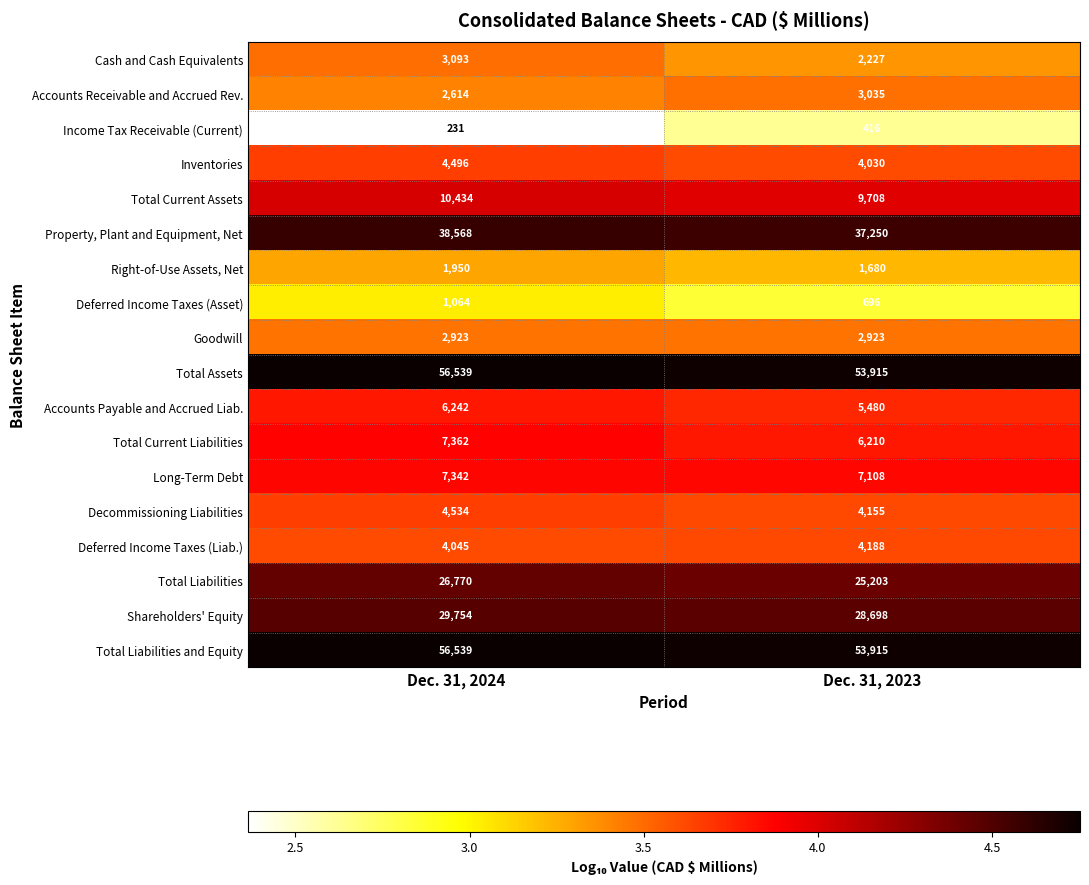

What is the difference between the maximum and minimum values in the Long-Term Debt series?

234